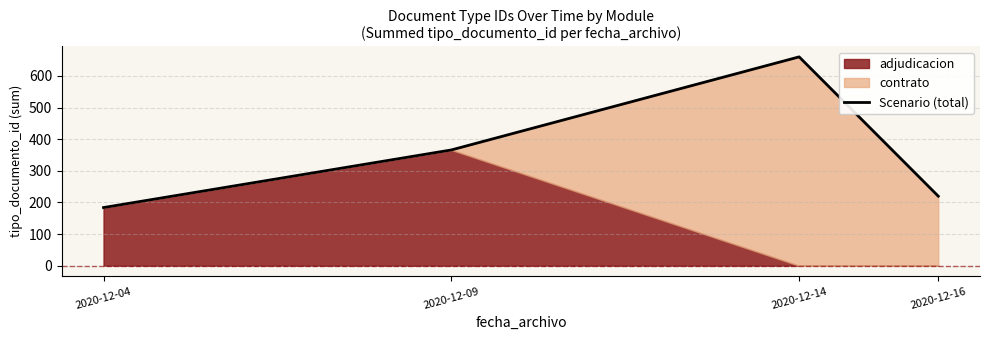

Does the chart display data point markers on the line(s)?

No